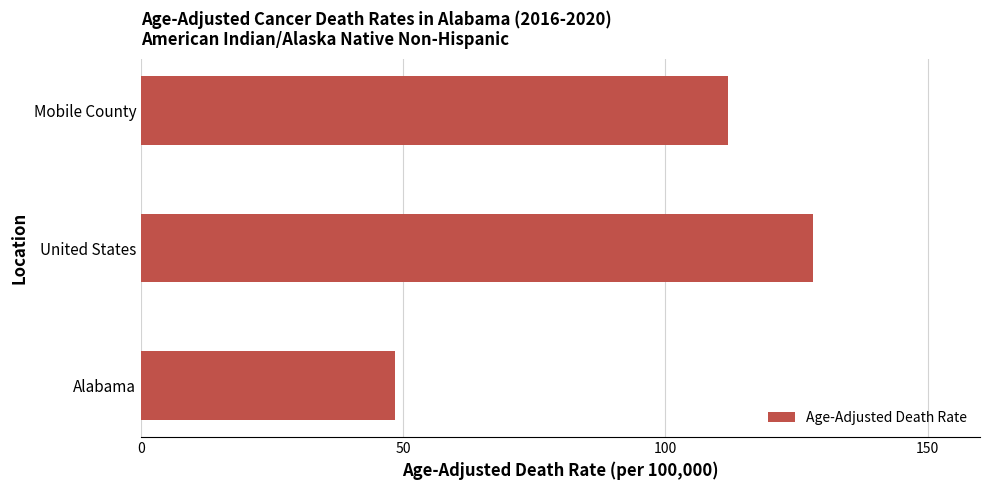

List the labels in order of value, smallest first.

Alabama, Mobile County, United States